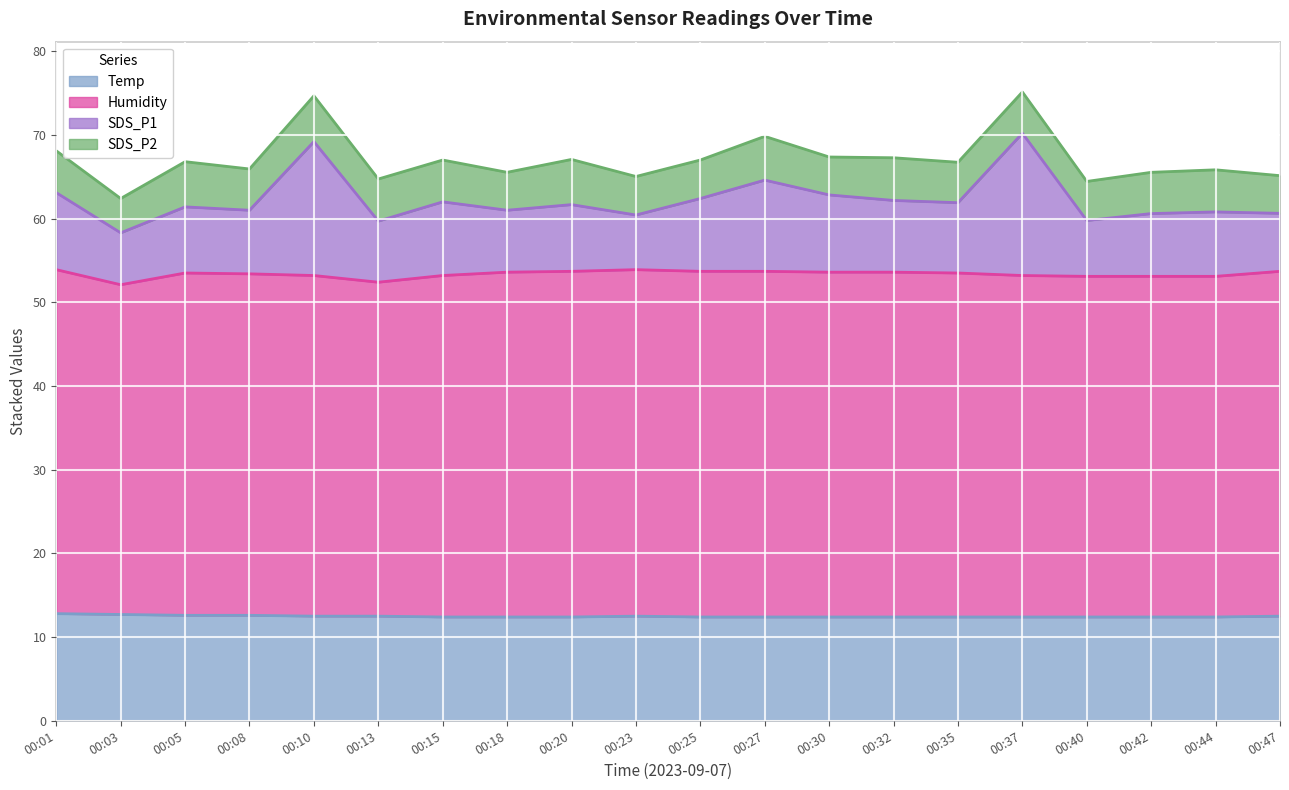

What is the difference between the SDS_P1 values at 00:47 and 00:35?

1.3